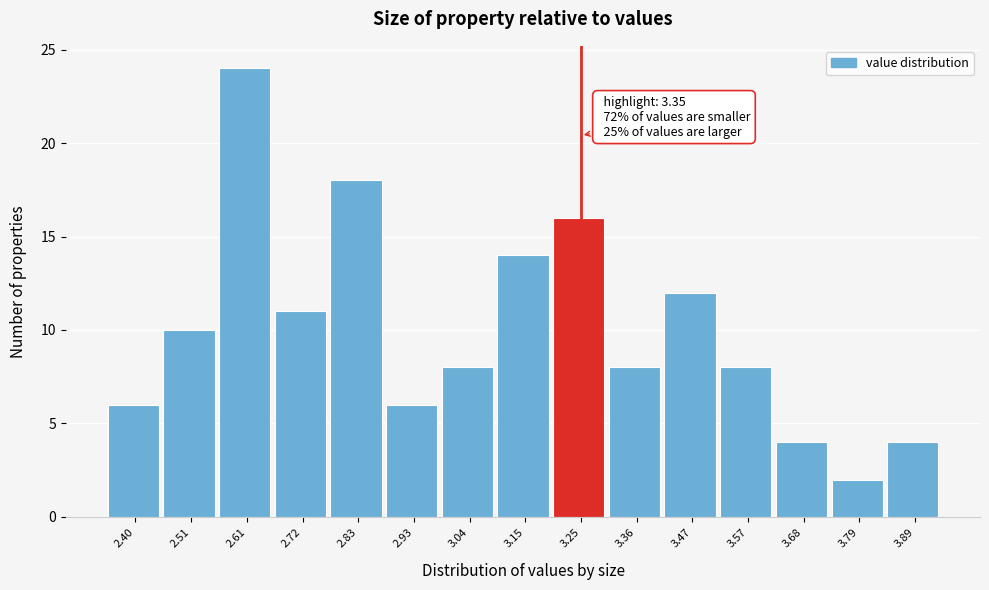

Reading left to right, extract all data points from this chart.

2.40=6	2.51=10	2.61=24	2.72=11	2.83=18	2.93=6	3.04=8	3.15=14	3.25=16	3.36=8	3.47=12	3.57=8	3.68=4	3.79=2	3.89=4